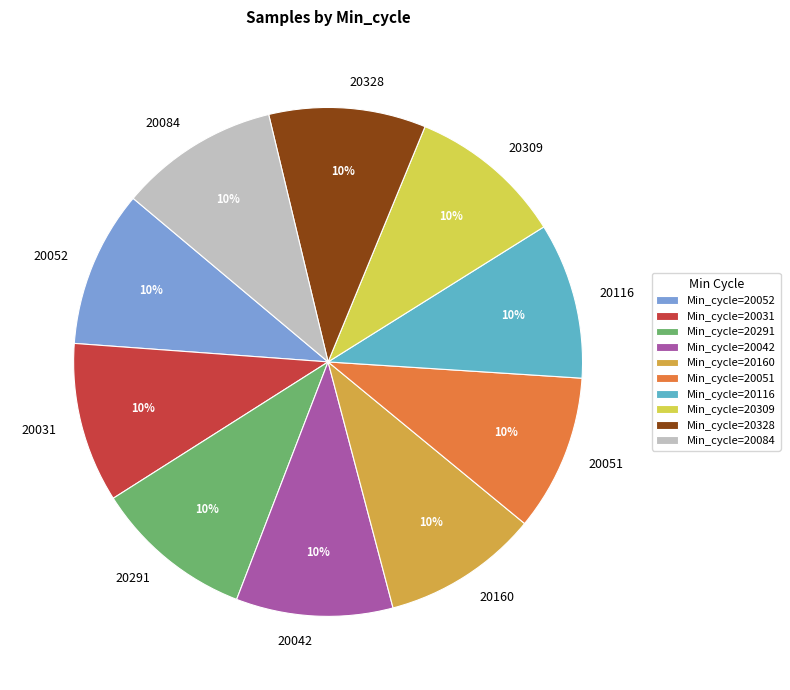

Does any single category account for the majority?

No